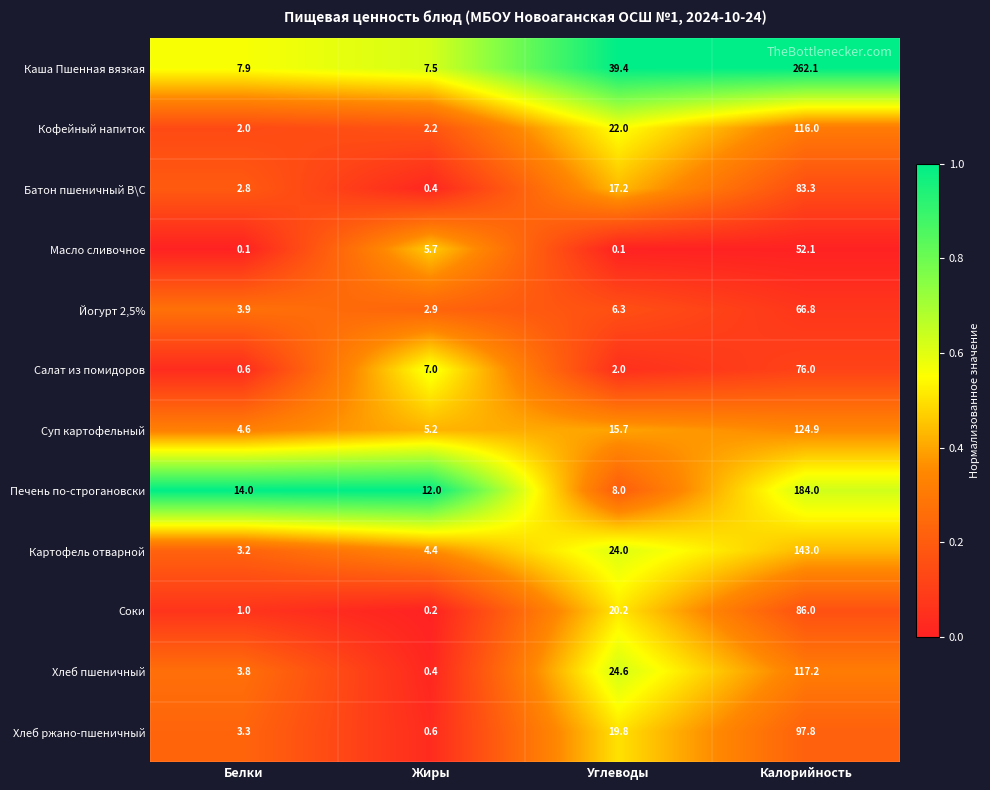

Which series has the largest total across all categories?

Каша Пшенная вязкая